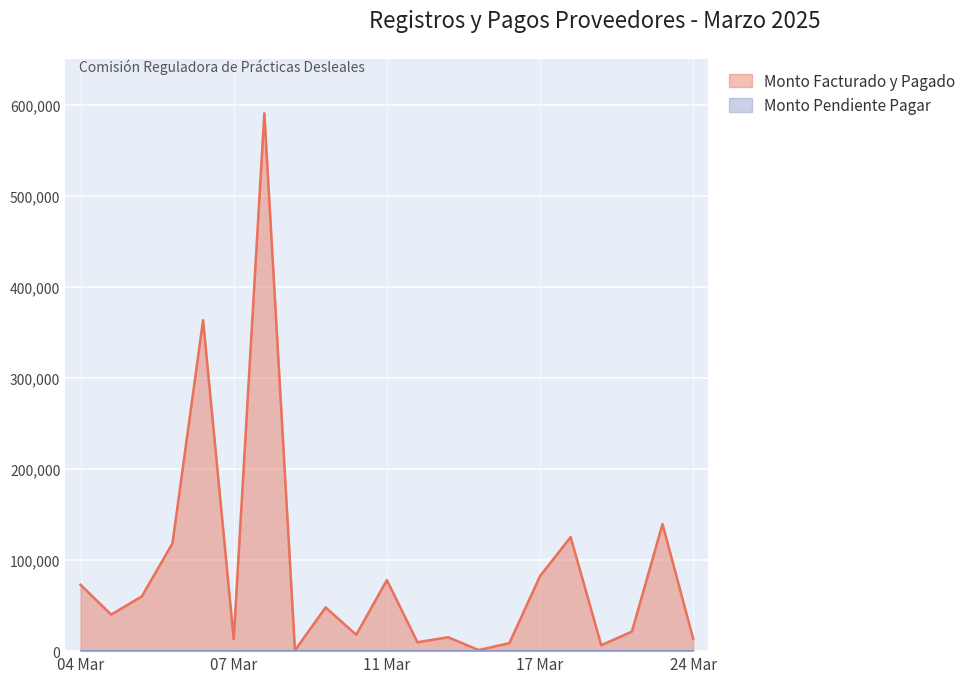

Which series has the largest range (max minus min)?

Monto Facturado y Pagado